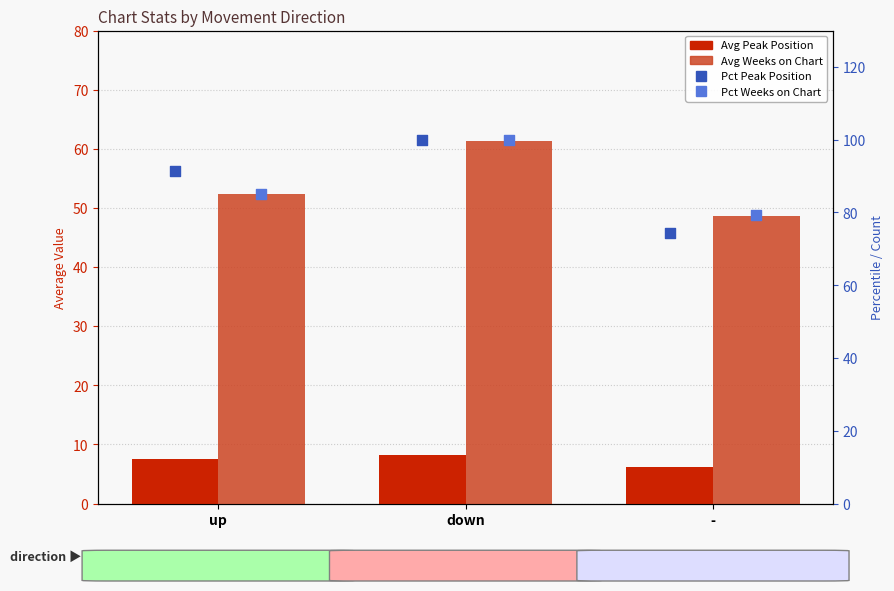

At how many categories does at least one series exceed 53?

3